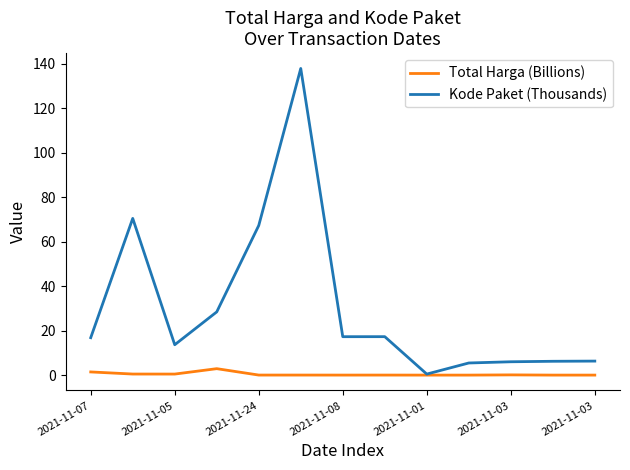

Which series has the largest range (max minus min)?

Kode Paket (Thousands)